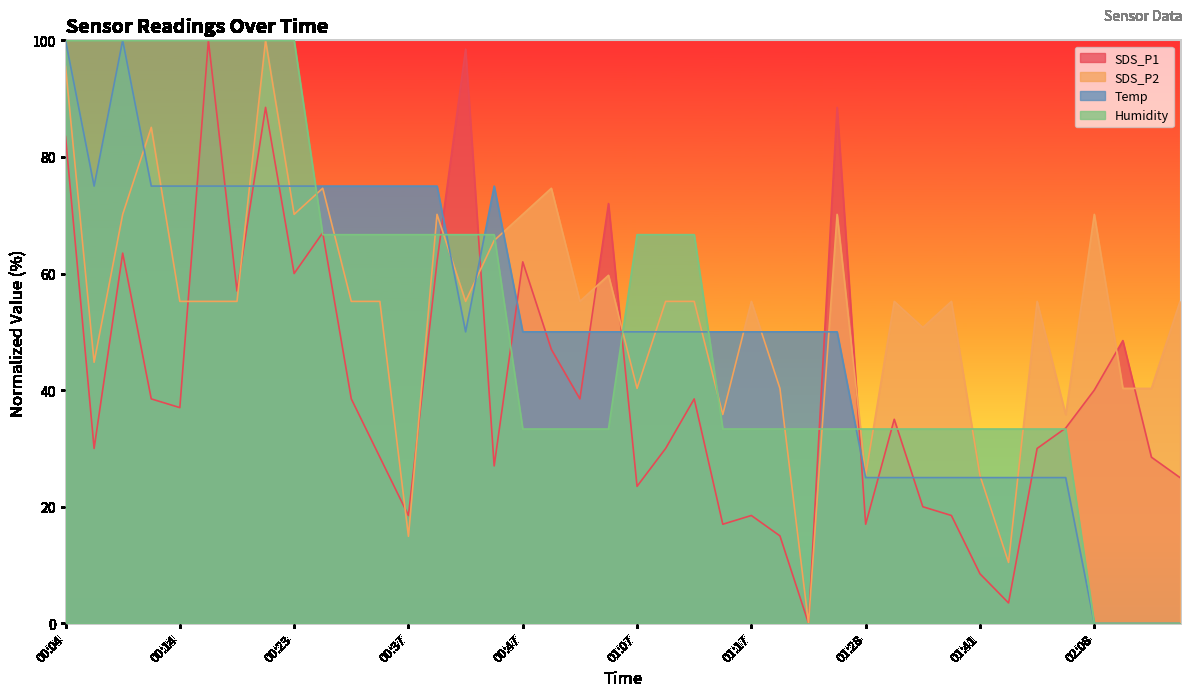

What is the difference between the maximum and minimum values in the SDS_P1 series?

100.0